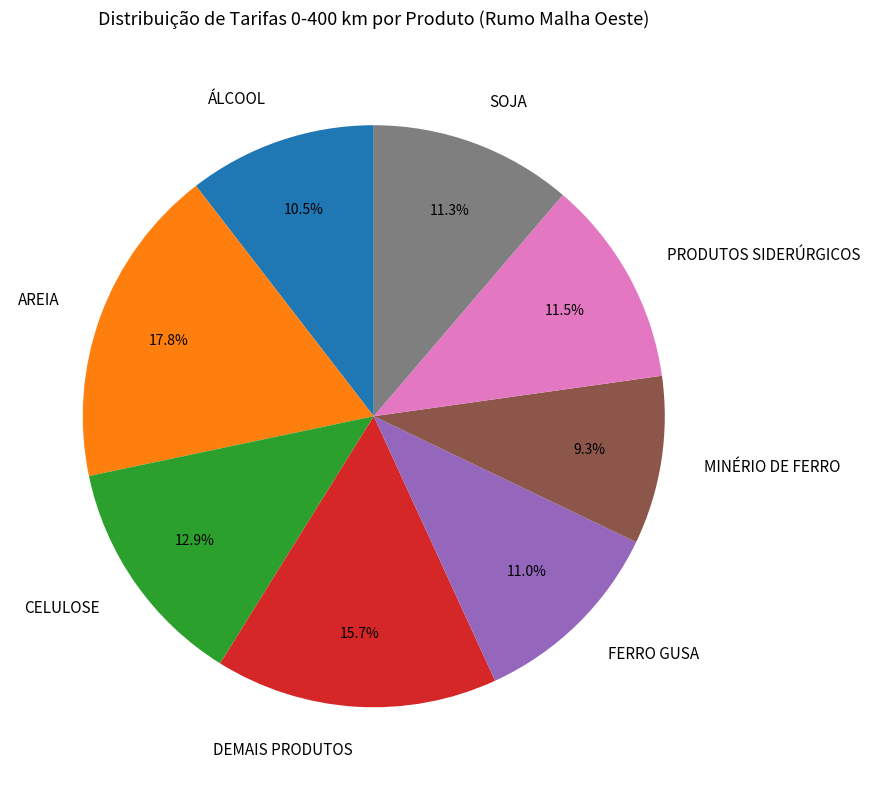

Combined, what portion of the pie is ÁLCOOL and FERRO GUSA?

21.5%